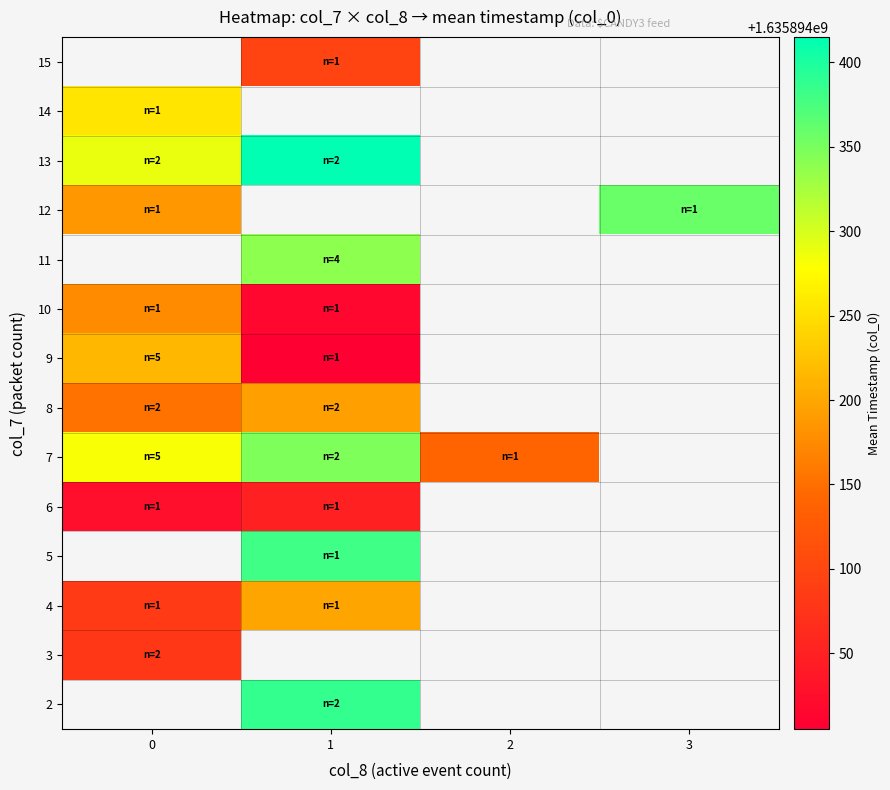

List the series in order of their overall mean, highest first.

2, 3, 4, 5, 6, 7, 8, 9, 10, 11, 12, 13, 14, 15